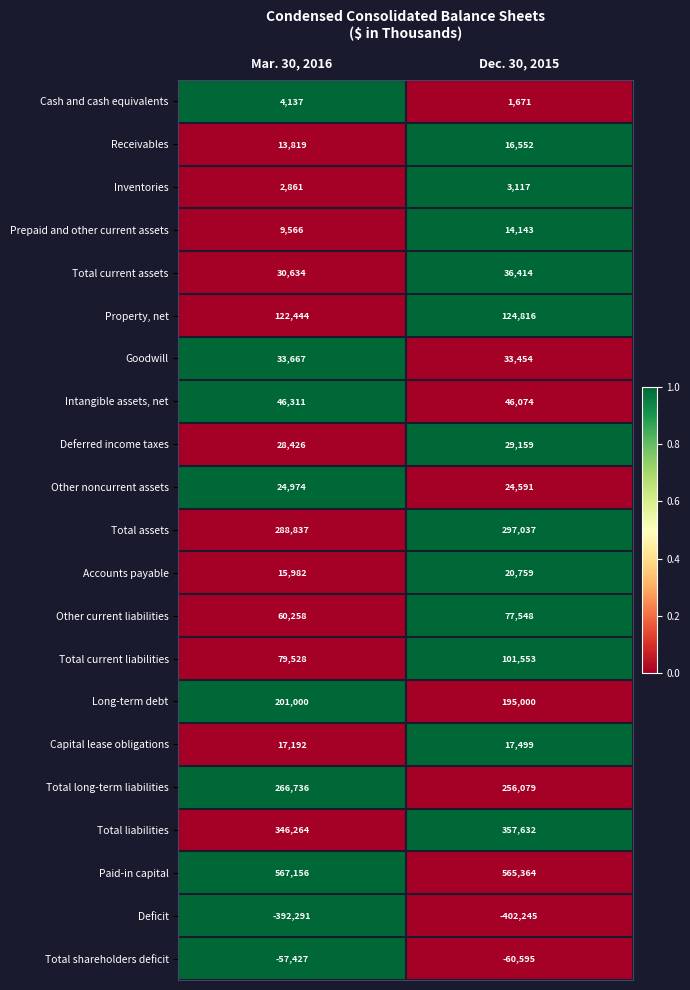

Which series has the largest range (max minus min)?

Total current liabilities